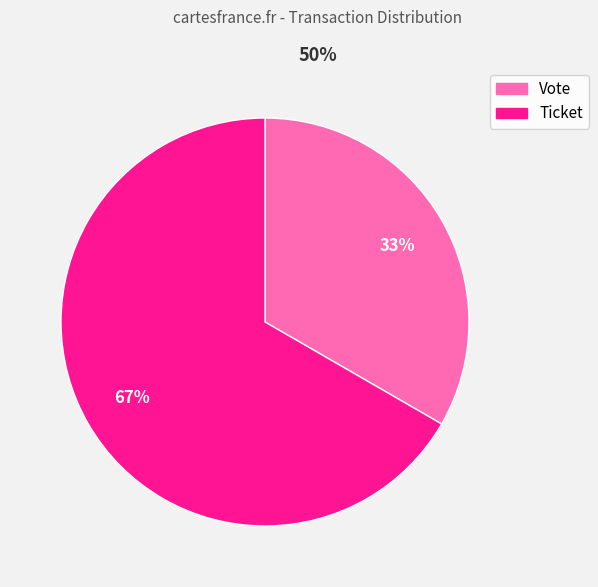

Is it true that Vote is 33% of the pie?

True